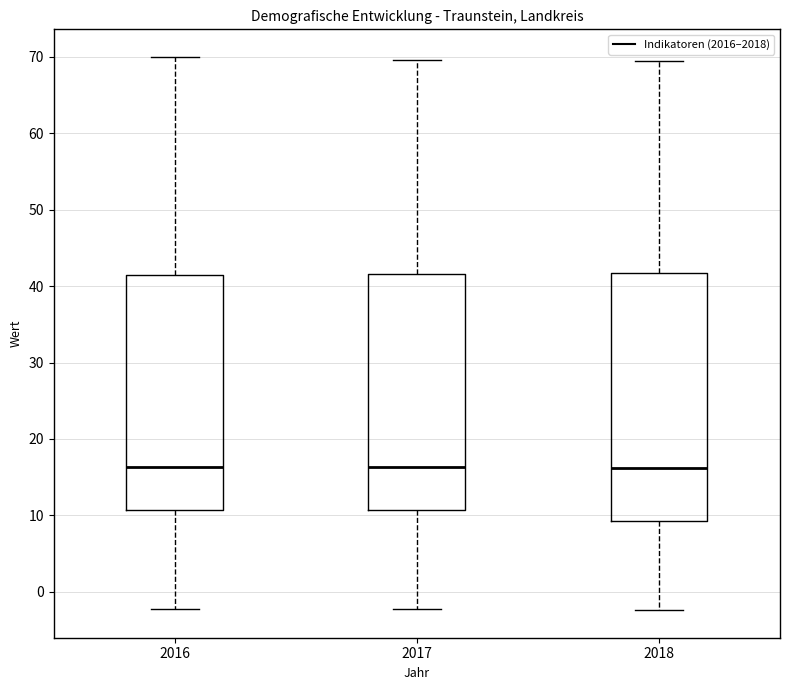

Where is the lower edge of the box at x = 2016 on the y-axis? The values are not printed on the chart, so give them approximately, as read against the axis.

11